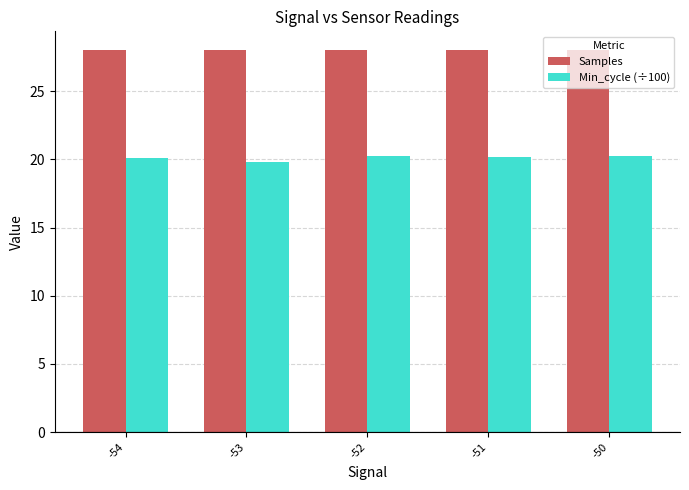

How many categories are shown in the chart?

5